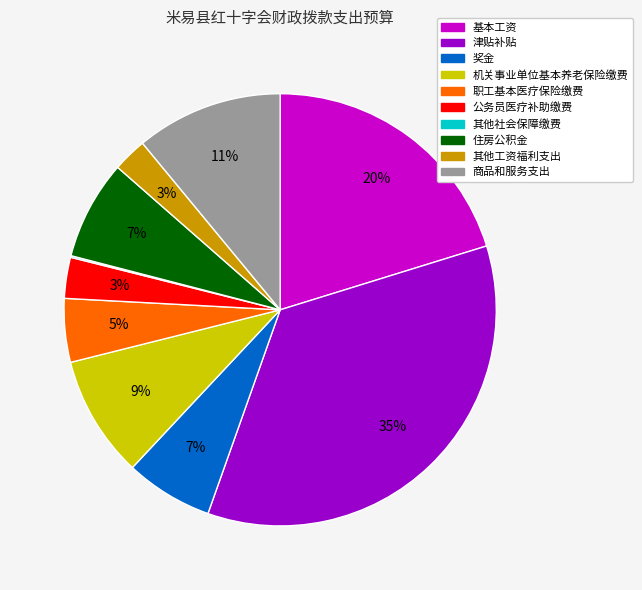

To the nearest percent, what is the combined percentage of 机关事业单位基本养老保险缴费 and 基本工资?

29%